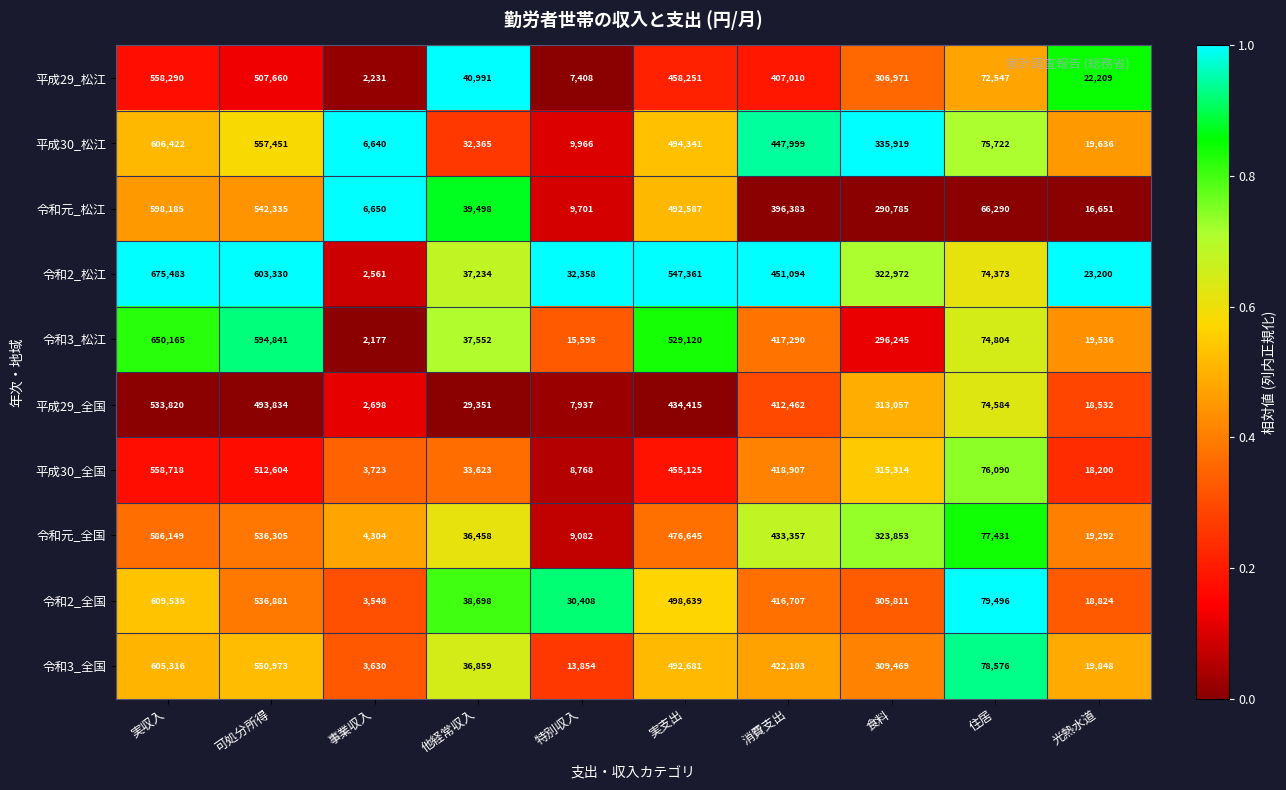

Which series has the largest range (max minus min)?

令和2_松江